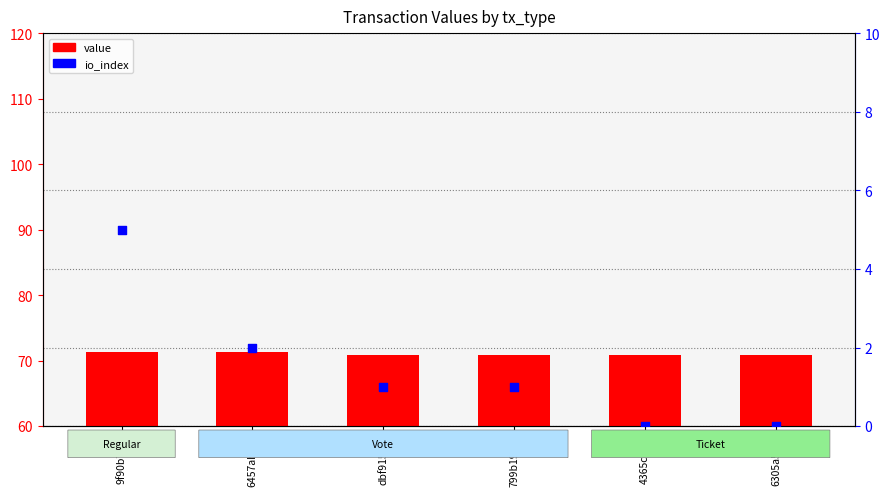

Is the value of io_index at 6305a51... greater than the value of value at 6305a51...?

No